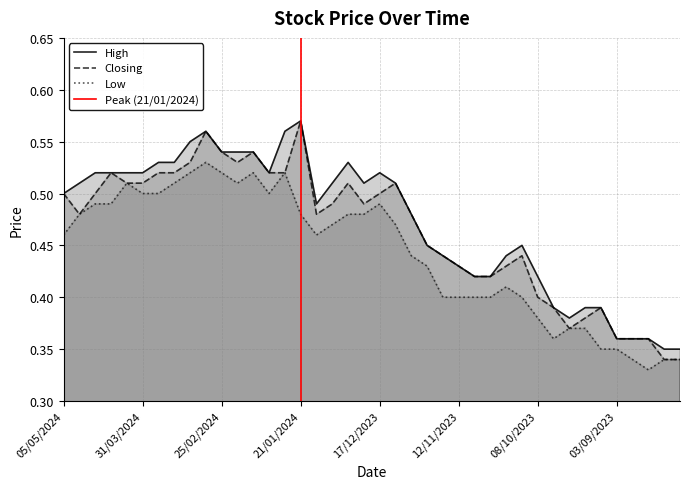

At how many categories does at least one series exceed 0?

40